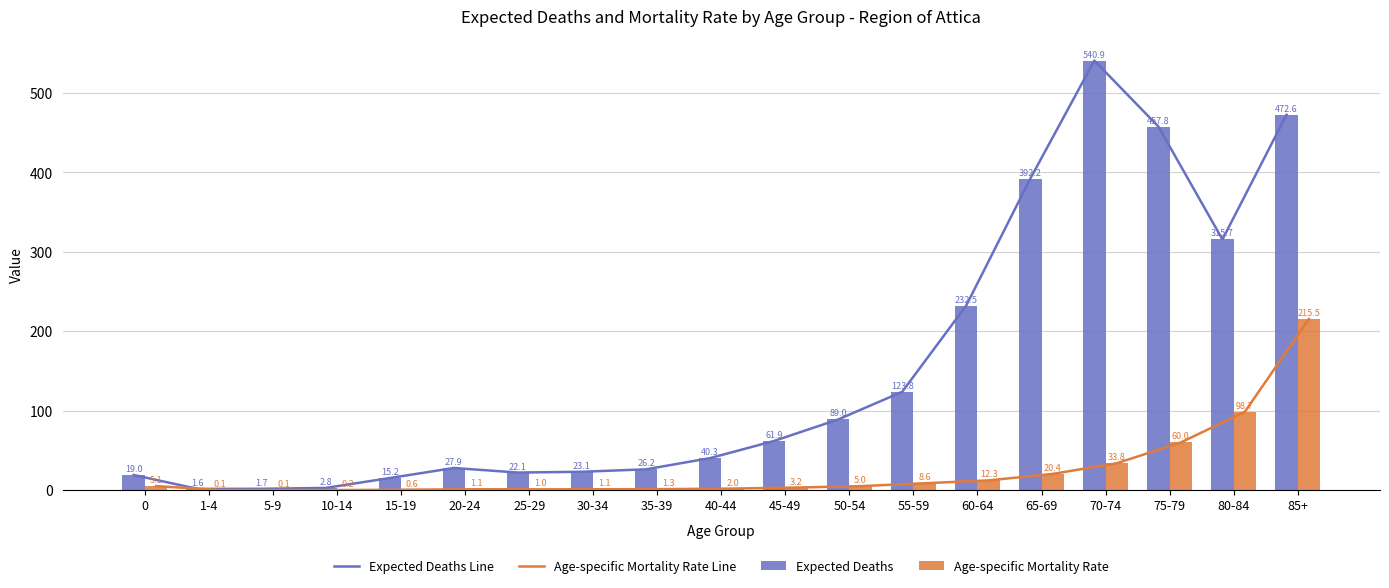

Is the value of Age-specific Mortality Rate at 70-74 greater than the value of Expected Deaths at 80-84?

No